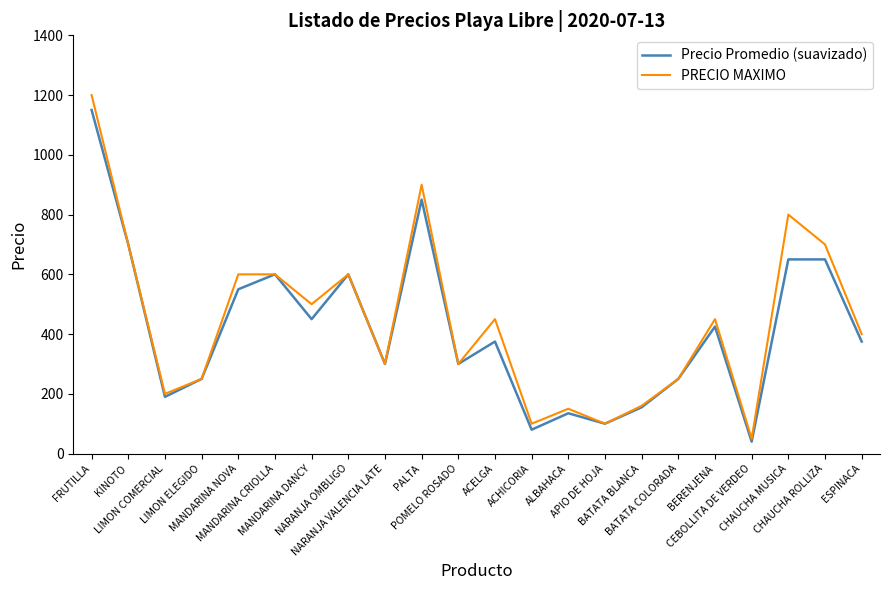

What is the average value of the Precio Promedio (suavizado) series?

417